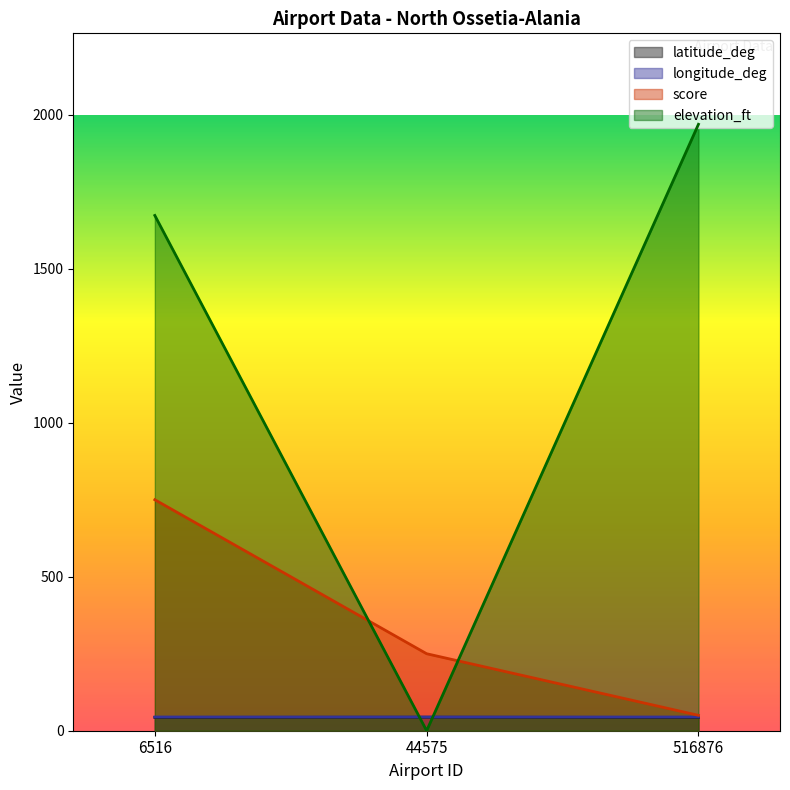

Count the number of categories in the chart.

3